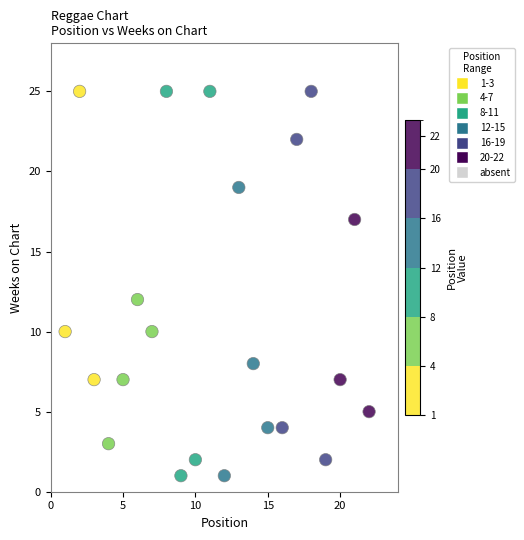

What Y value in the scatter plot is closest to 13?

12